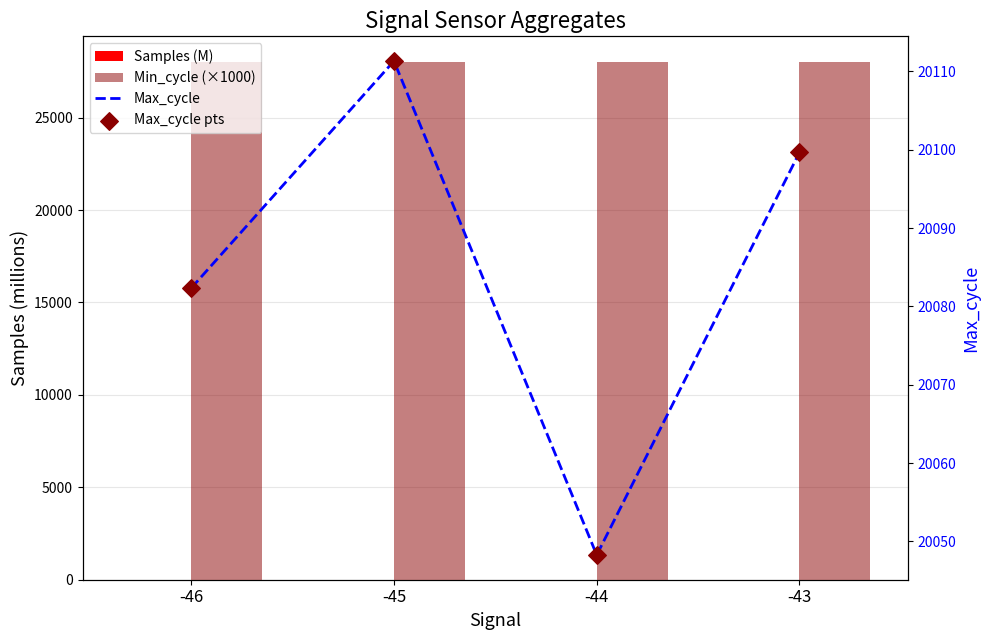

What is the total value across all series at -45?

68227.7